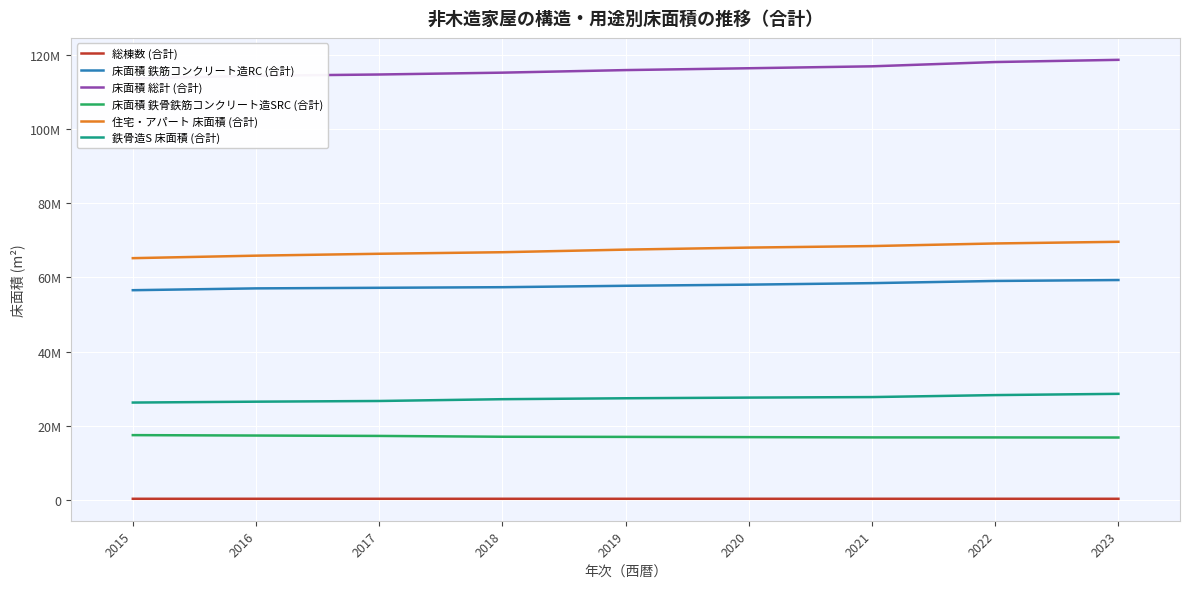

True or false: 住宅・アパート 床面積 (合計) has a value of 66818652 at 2018.

True